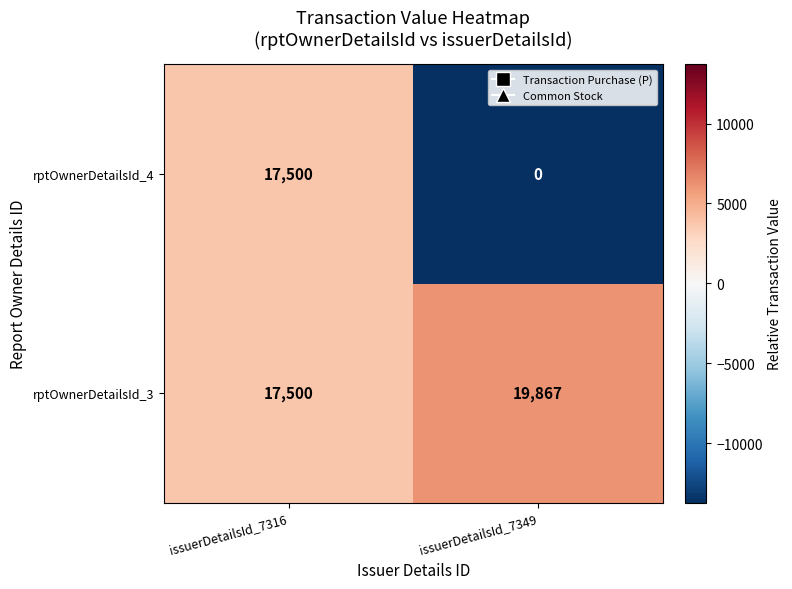

Which series has the largest range (max minus min)?

rptOwnerDetailsId_4